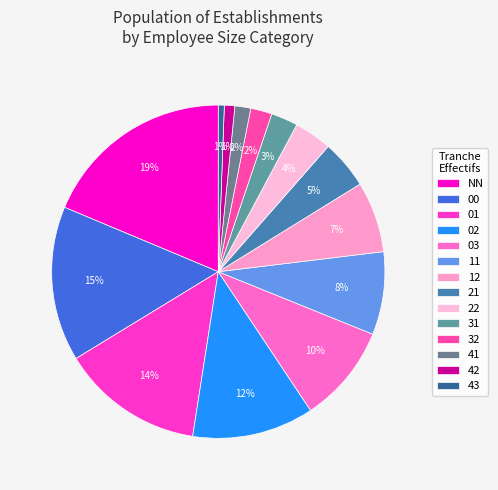

How many segments does this pie chart have?

14